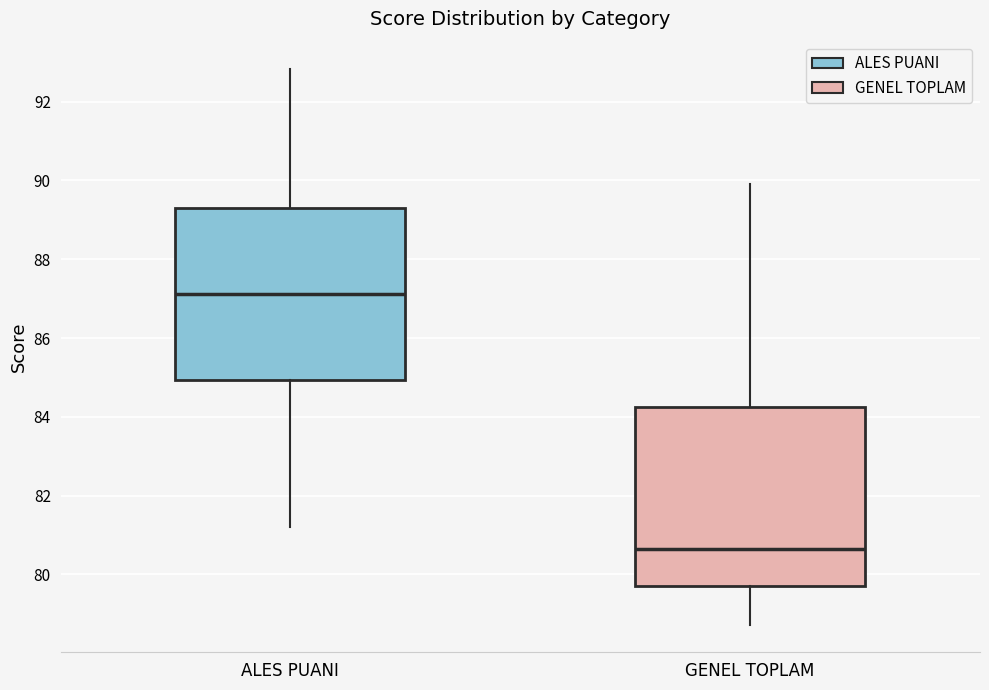

Where is the upper edge of the box for ALES PUANI on the y-axis? The values are not printed on the chart, so give them approximately, as read against the axis.

89.4